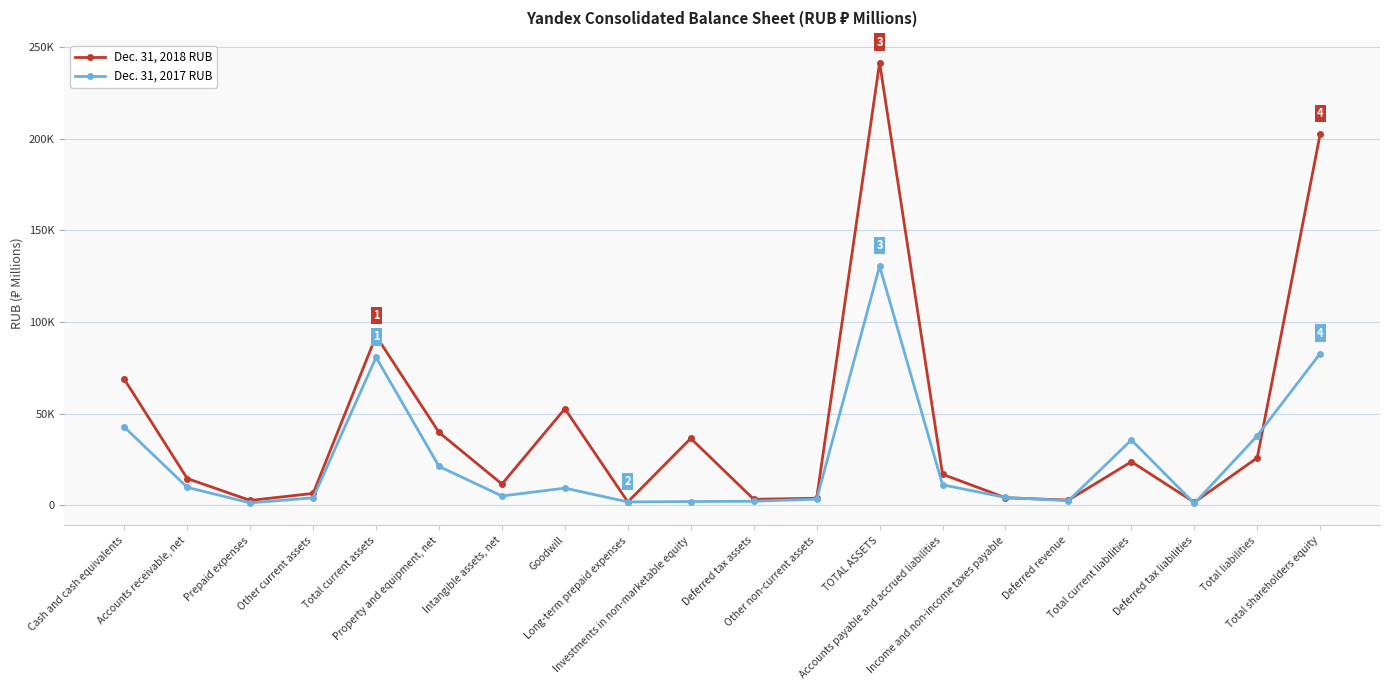

True or false: Dec. 31, 2018 RUB and Dec. 31, 2017 RUB cross at least once.

True